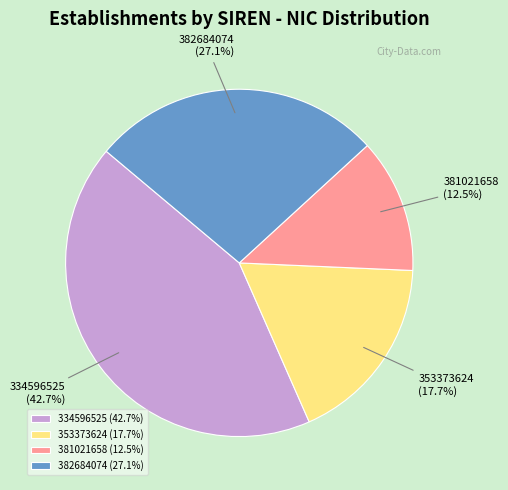

To the nearest percent, what portion does 382684074 represent?

27%